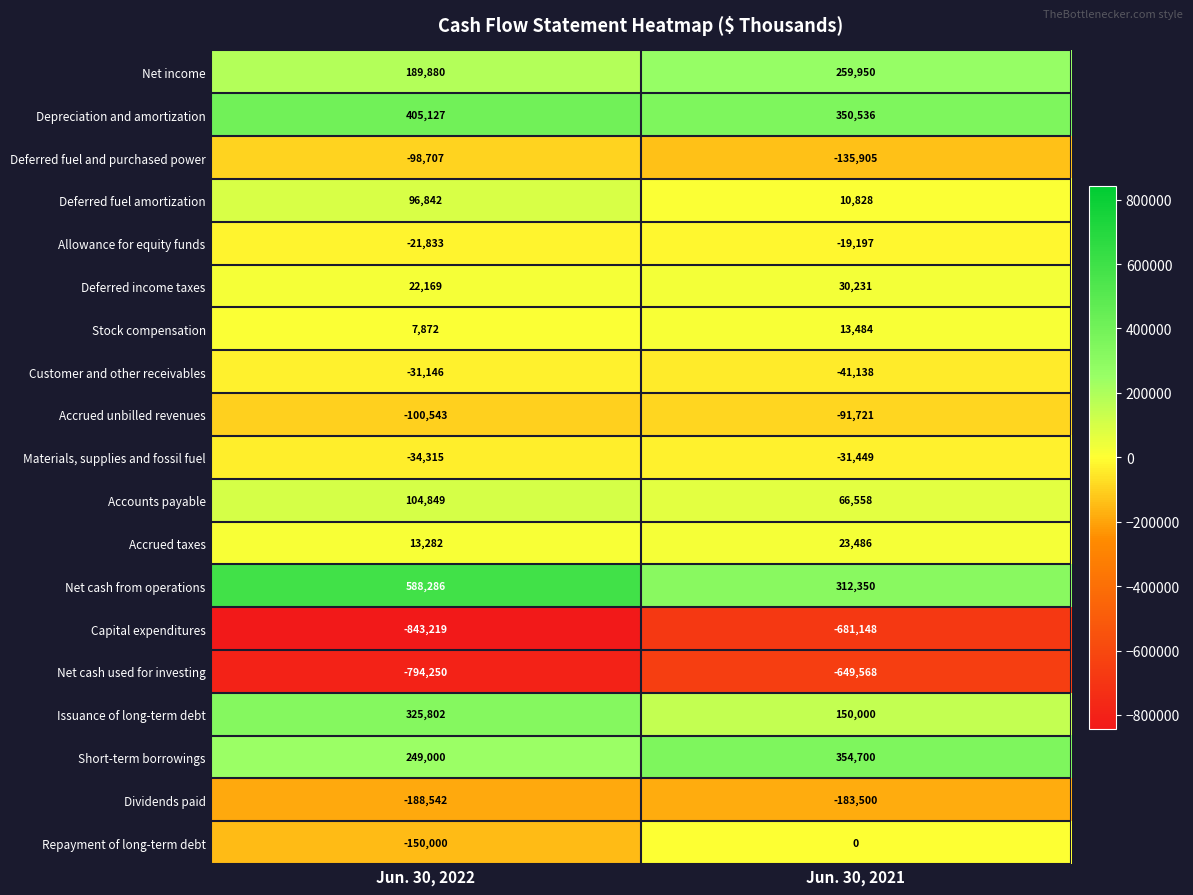

What is the difference between the Deferred income taxes values at Jun. 30, 2022 and Jun. 30, 2021?

8062